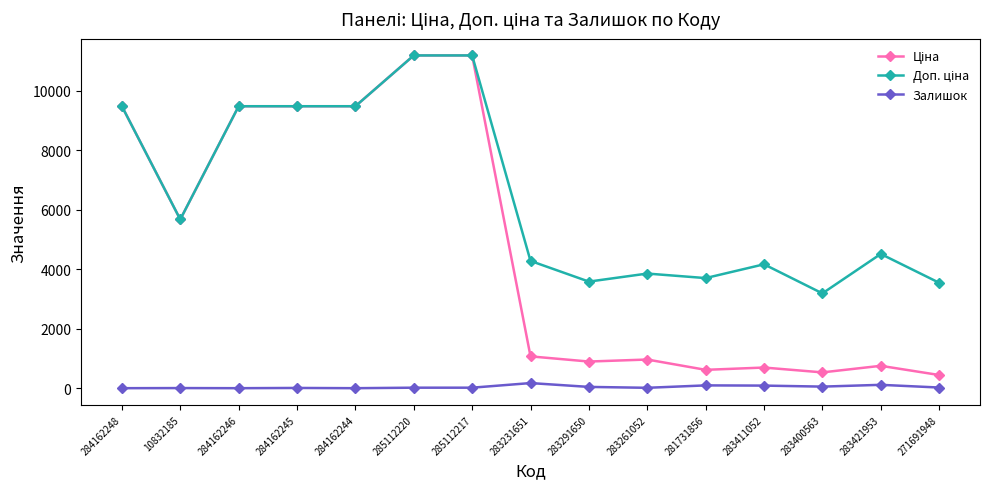

What is the total value across all series at 284162248?

18960.1